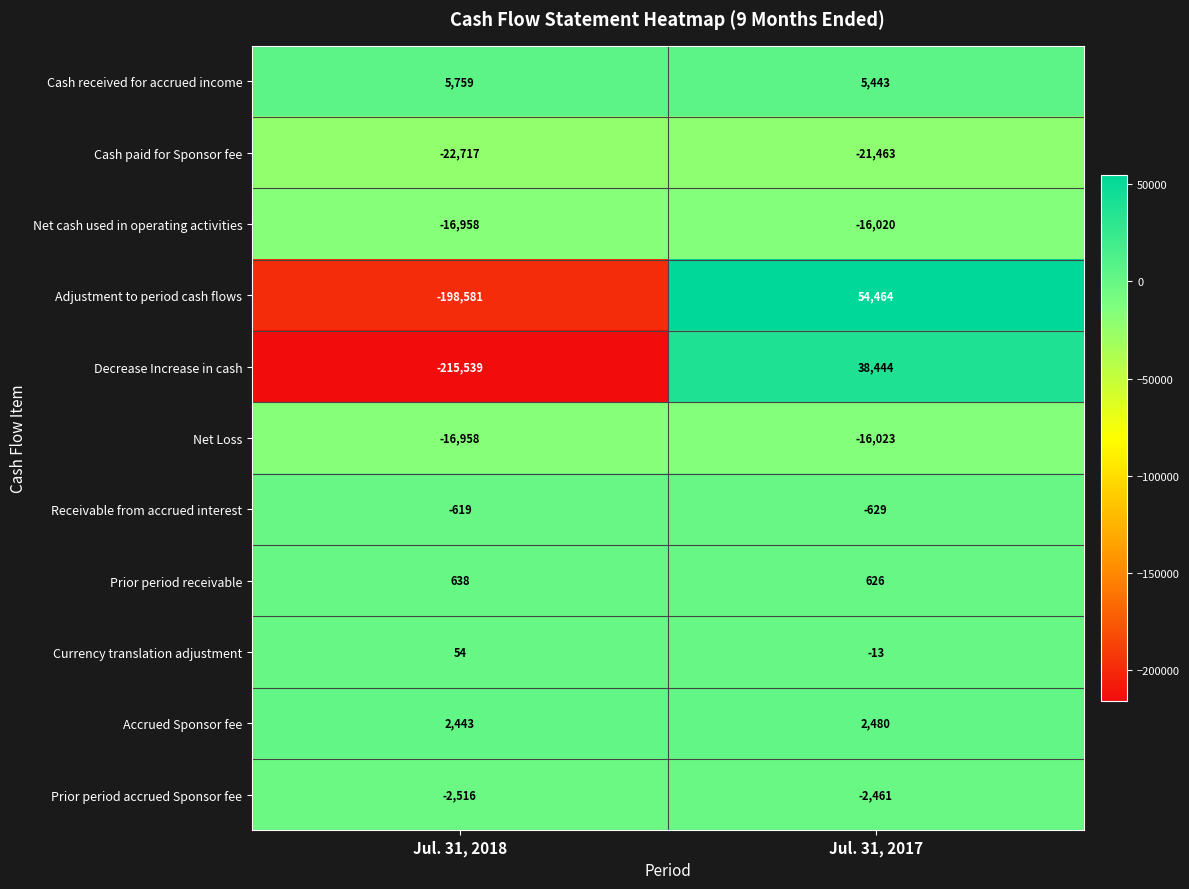

List the labels in order of Adjustment to period cash flows value, smallest first.

Jul. 31, 2018, Jul. 31, 2017